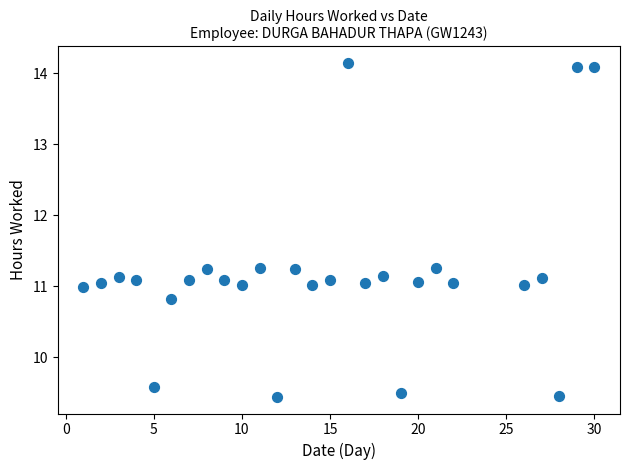

What is the range of X values (max minus min)?

29.0